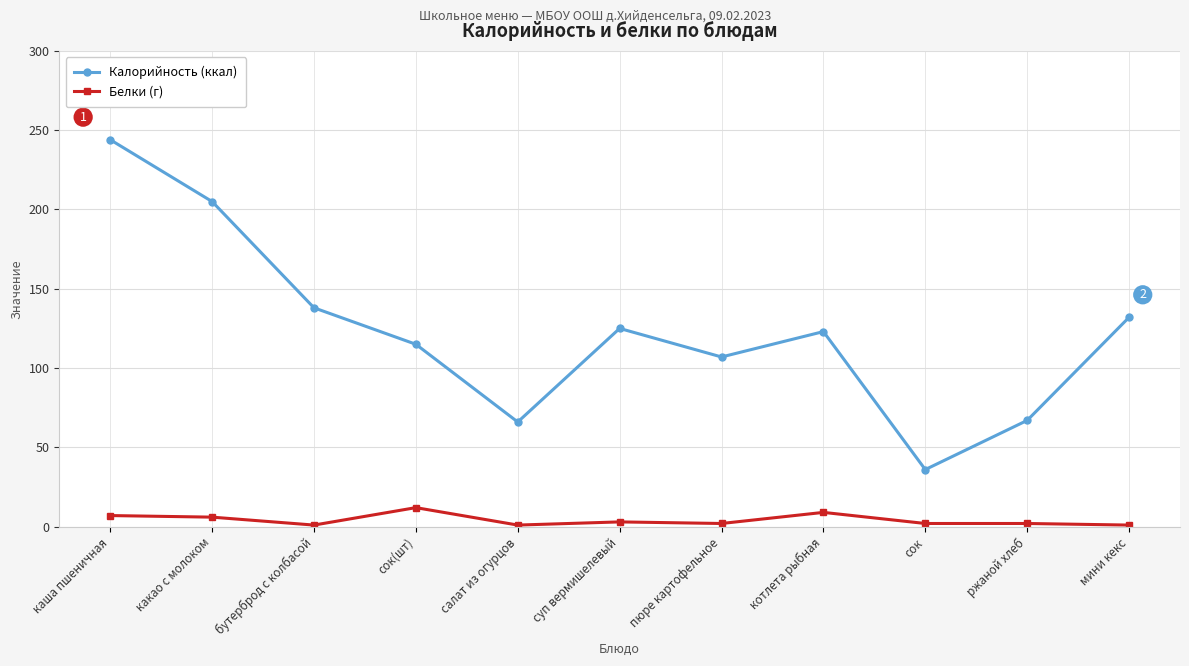

List the series in order of their overall mean, lowest first.

Белки (г), Калорийность (ккал)